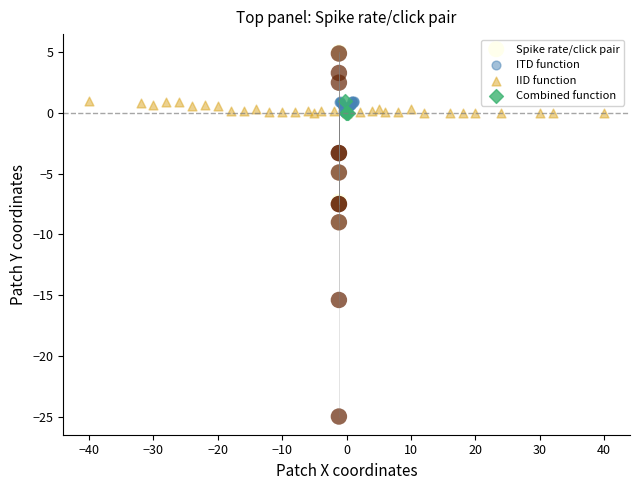

Which series contains the highest Y value?

Spike rate/click pair